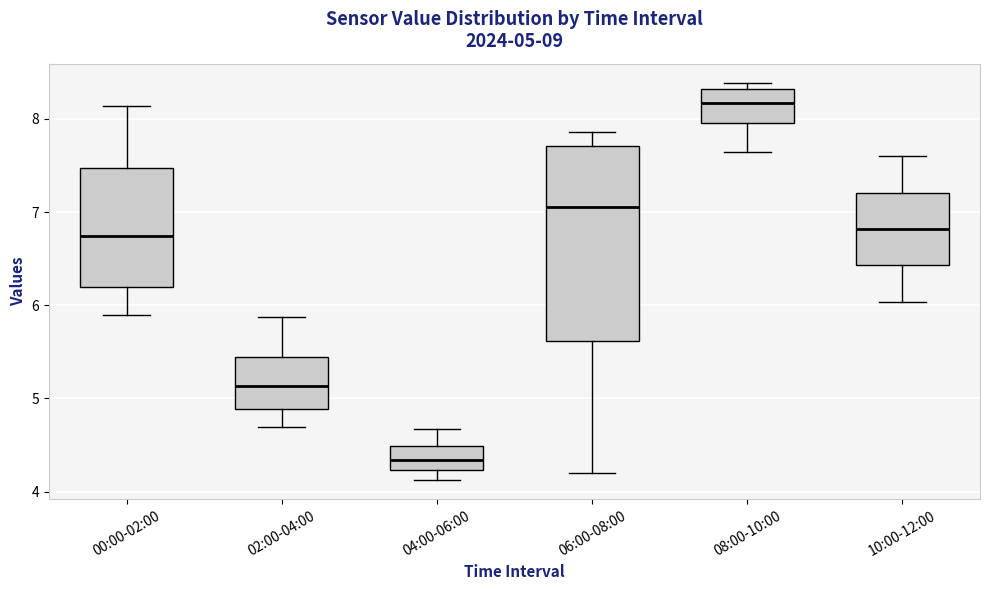

Which box has the lowest median line?

04:00-06:00